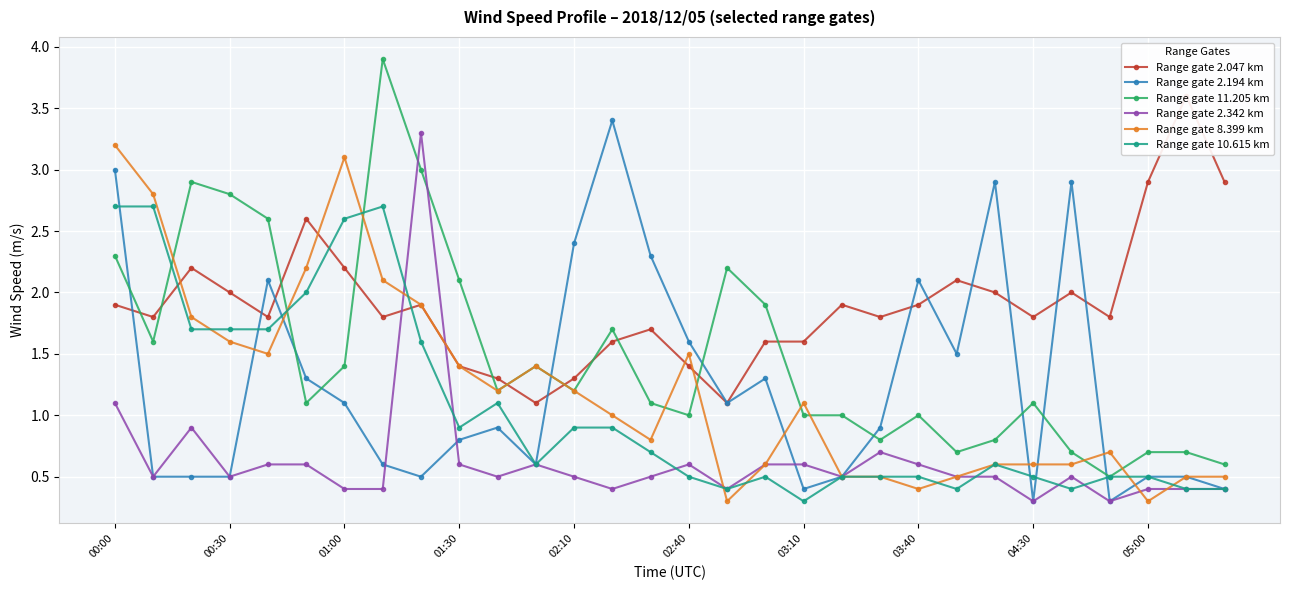

After their last crossing, which series has the higher values: Range gate 11.205 km or Range gate 2.342 km?

Range gate 11.205 km